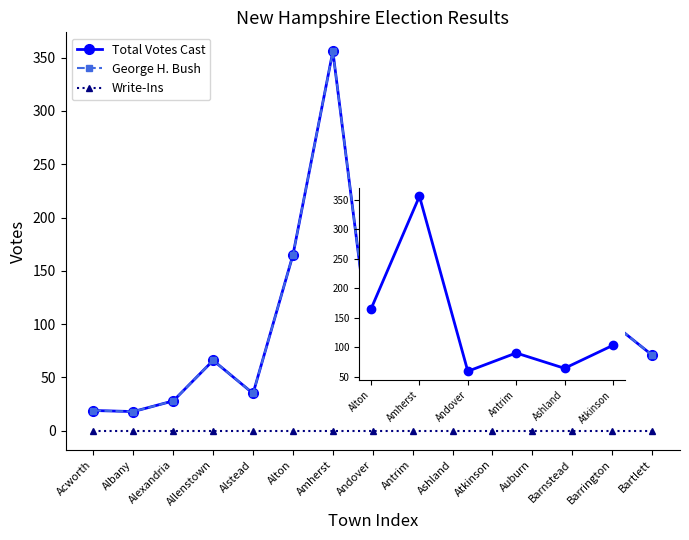

Where is the first local maximum for Total Votes Cast?

Allenstown